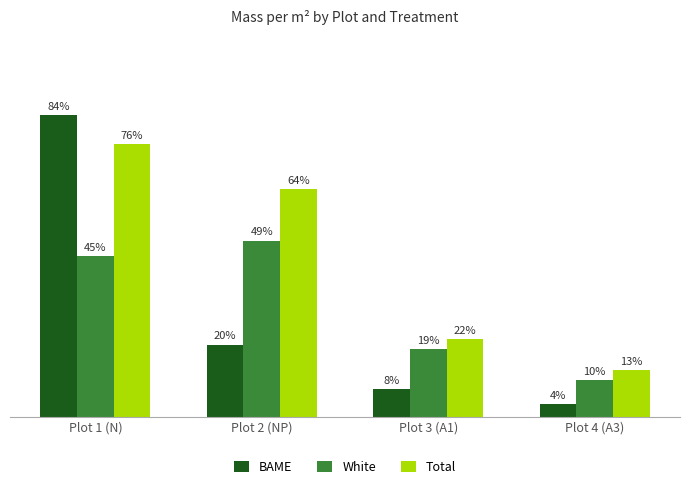

What is the label of the 2nd bar from the left?

Plot 2 (NP)